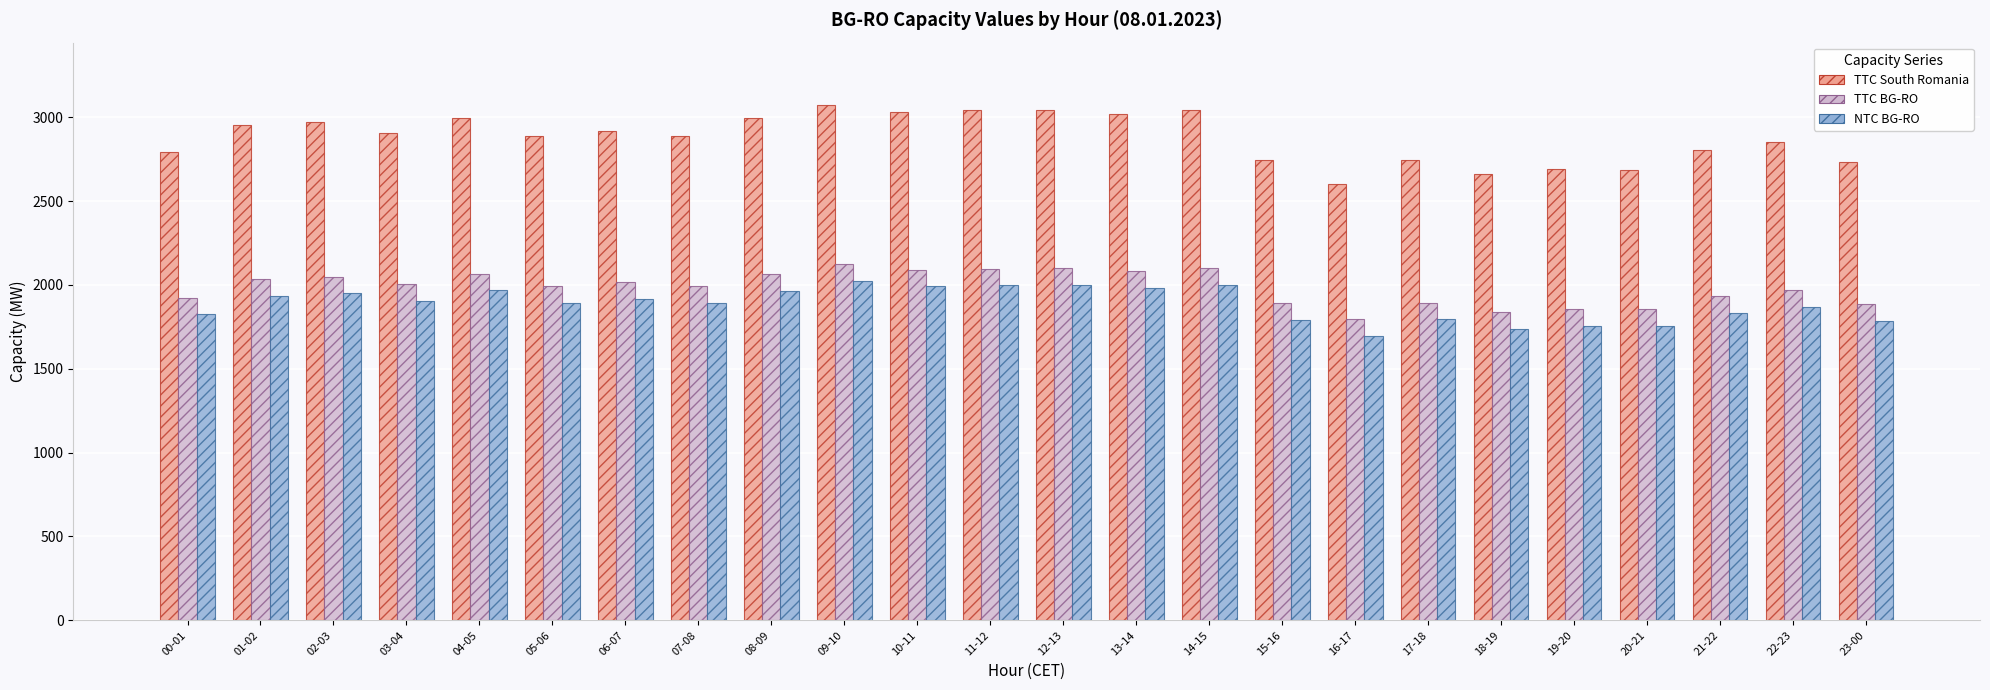

What is the smallest value displayed?

1695